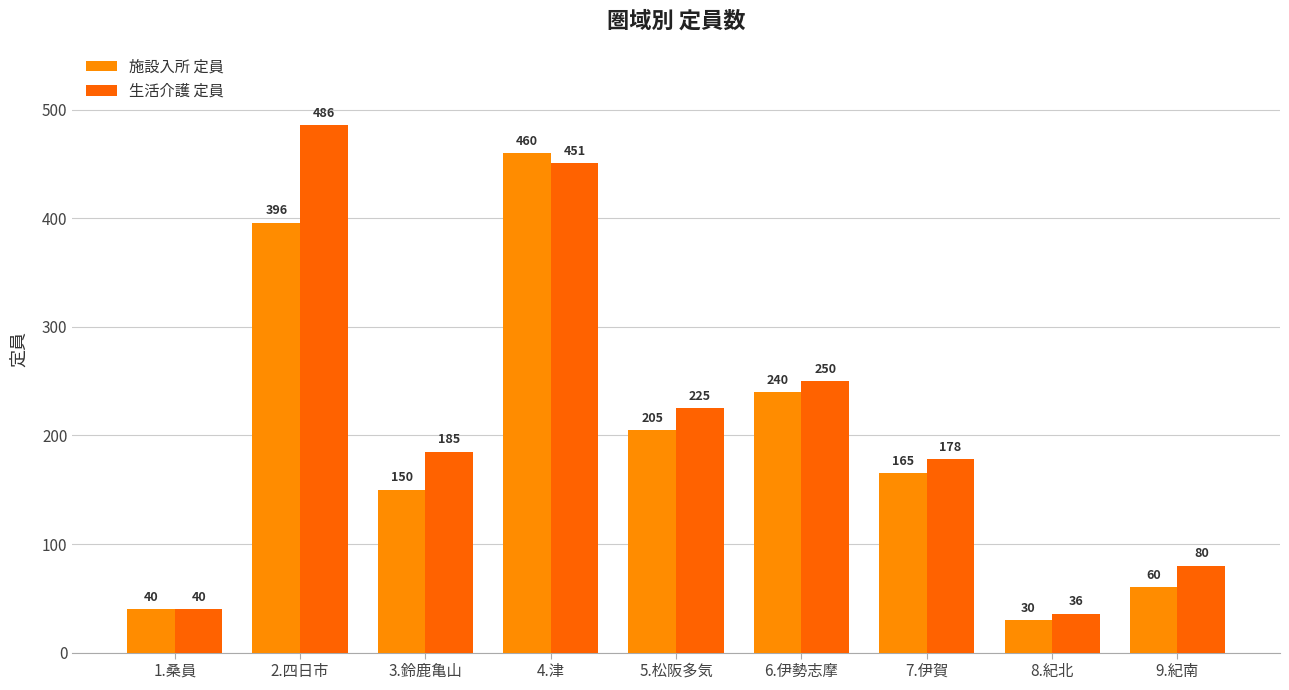

Reading left to right, extract all data points from this chart.

施設入所 定員: 40	396	150	460	205	240	165	30	60
生活介護 定員: 40	486	185	451	225	250	178	36	80